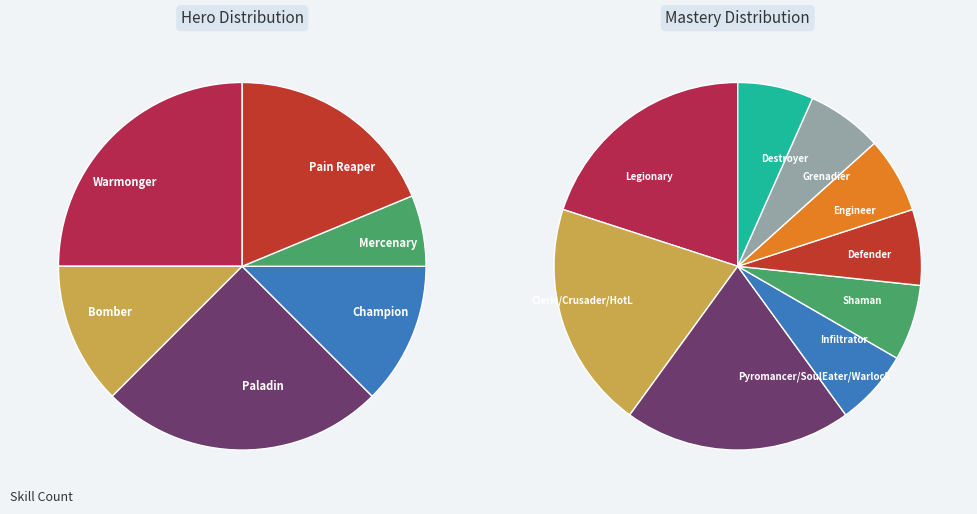

To the nearest percent, what is the difference between the Pain Reaper and Paladin slice percentages?

6%